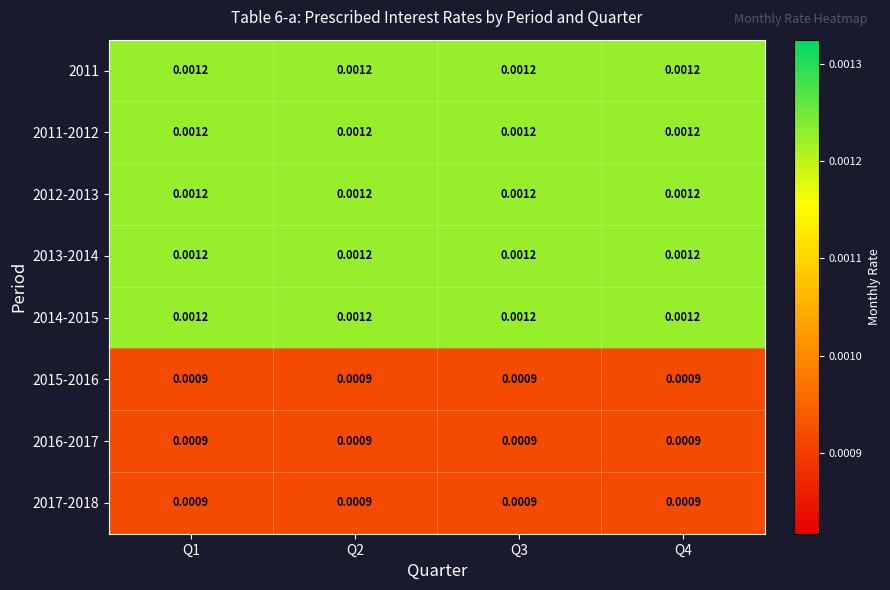

Is the value of 2015-2016 at Q3 greater than the value of 2011 at Q1?

No